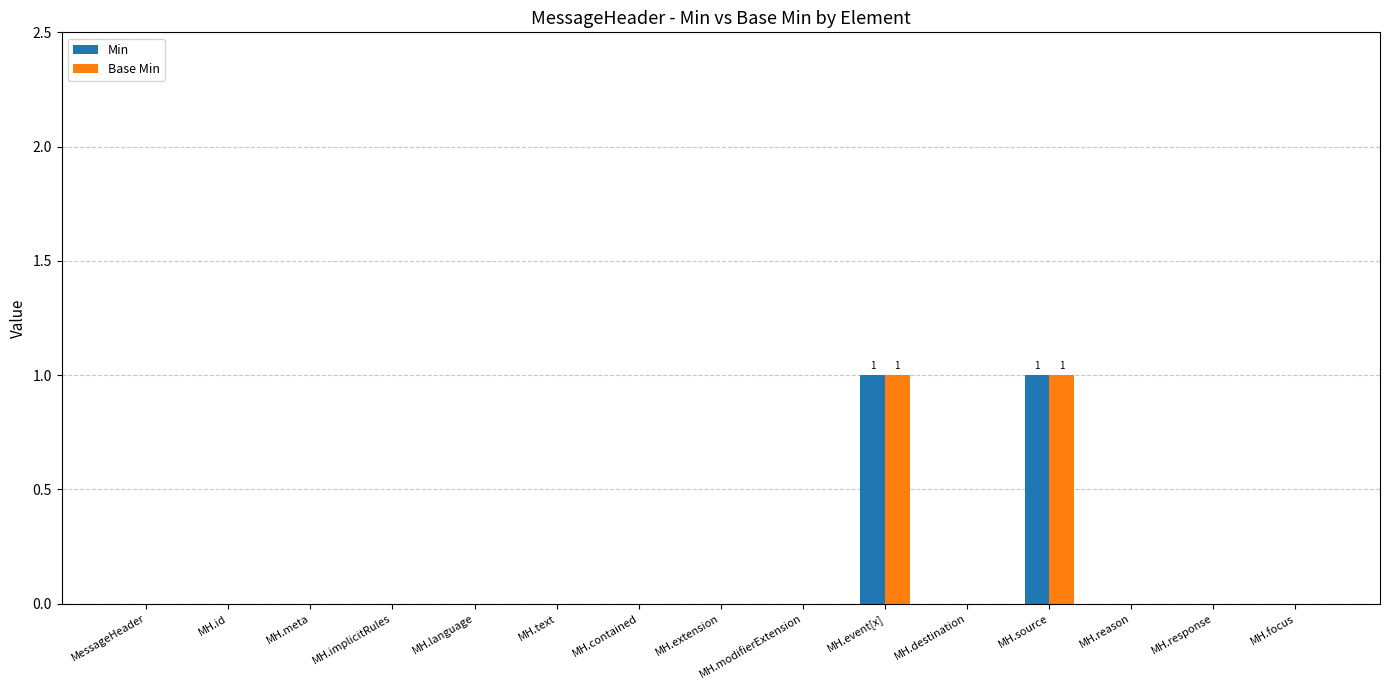

The Base Min series shows 0 at MH.modifierExtension. True or false?

True